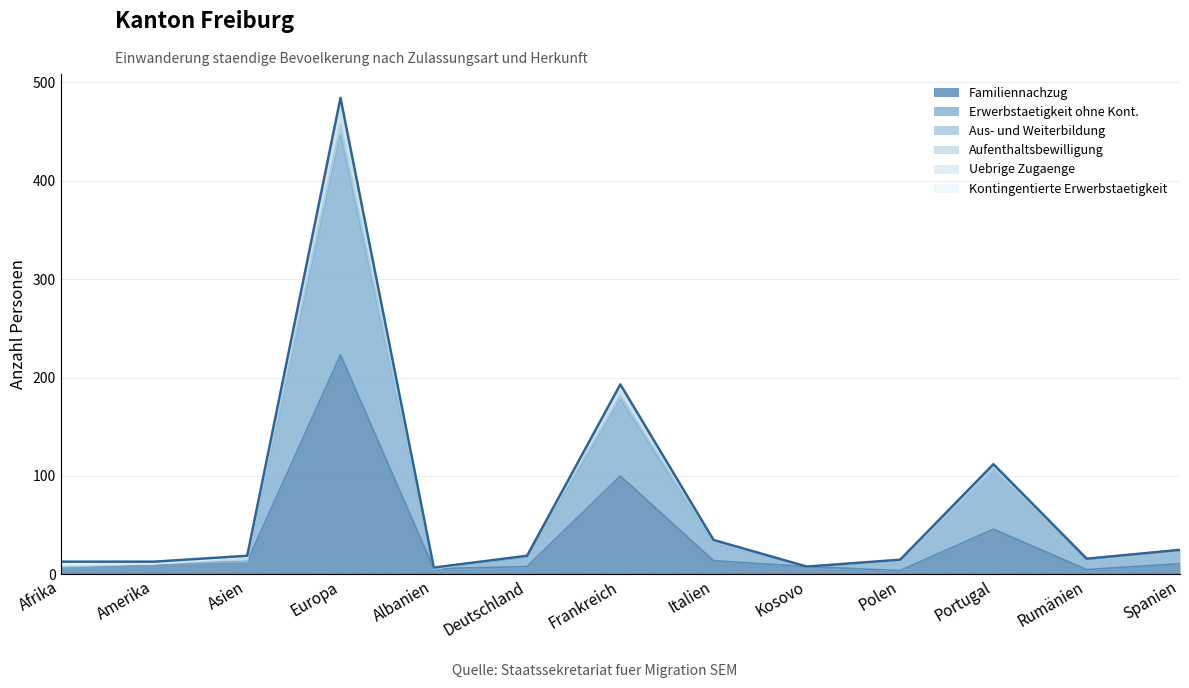

The Erwerbstaetigkeit ohne Kont. series shows 45 at Italien. True or false?

False